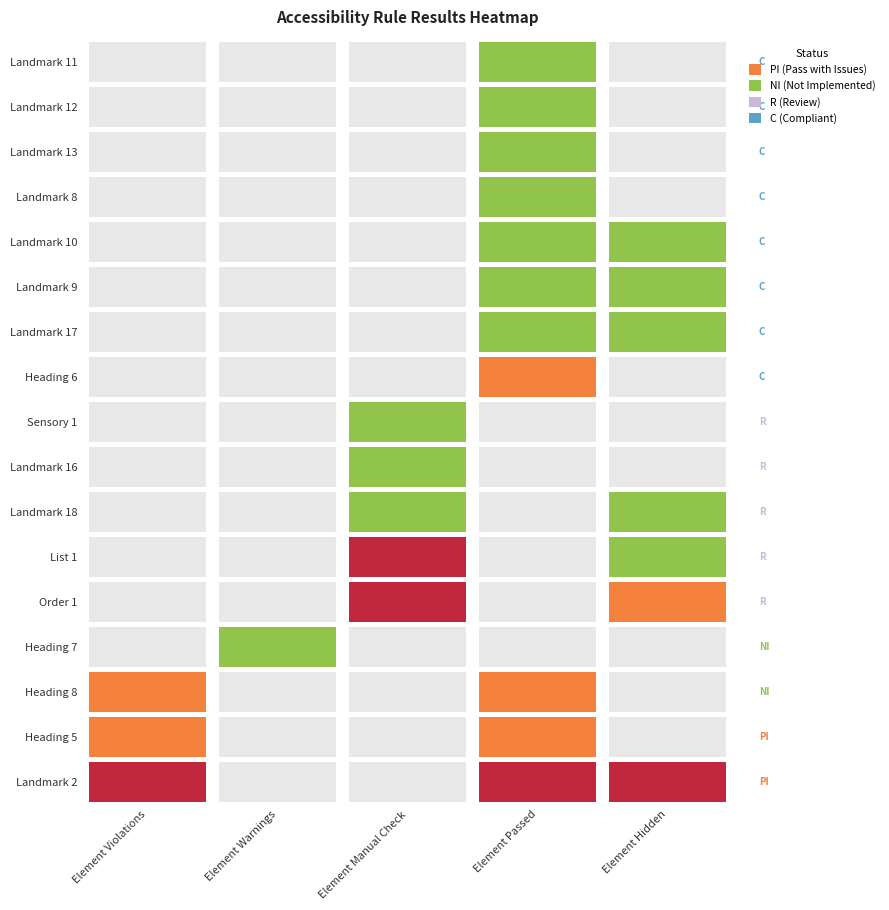

What is the maximum value shown in the chart?

129